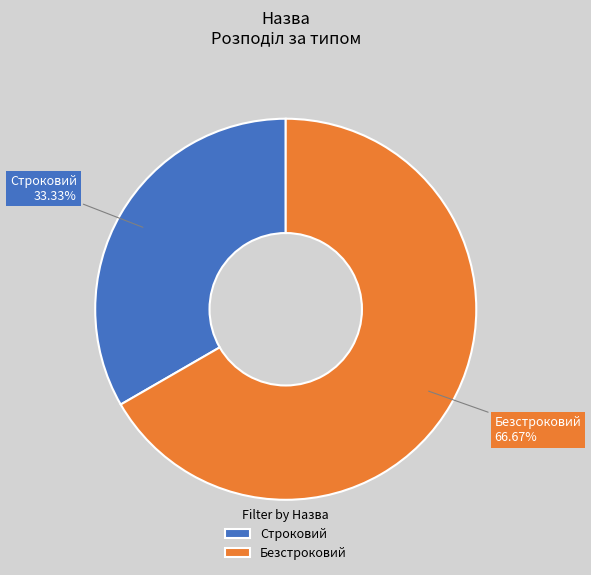

Is it true that Строковий is 33% of the pie?

True